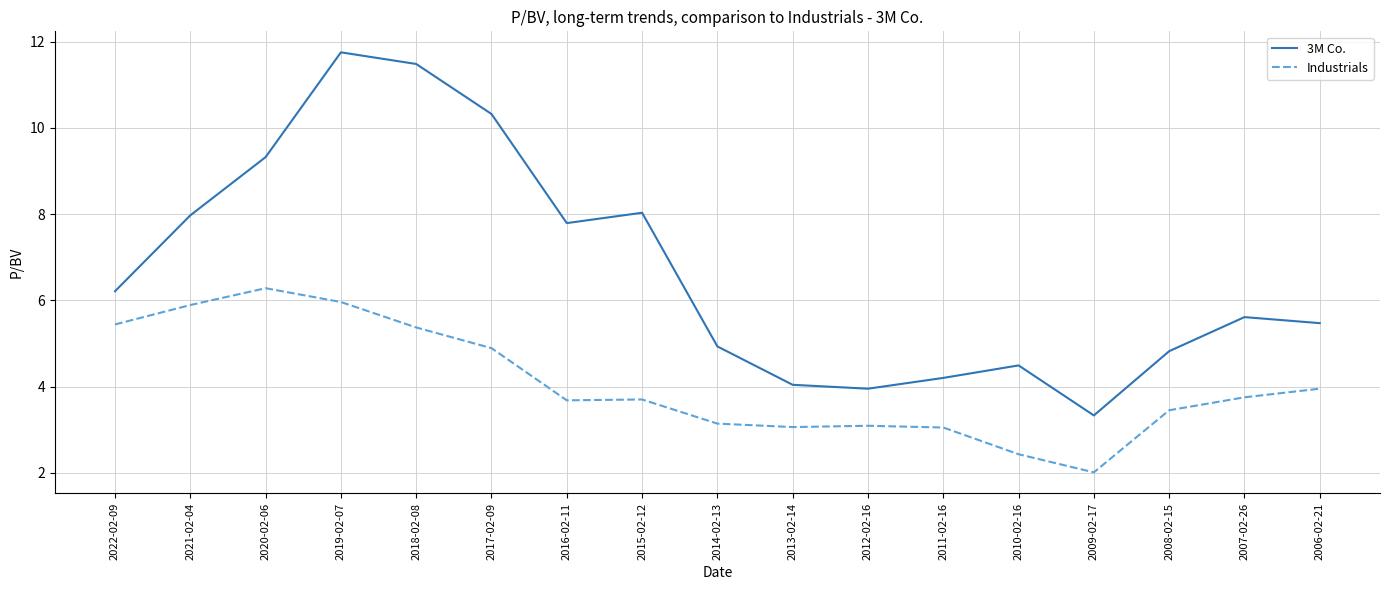

How many values in the 3M Co. series are below 5?

7